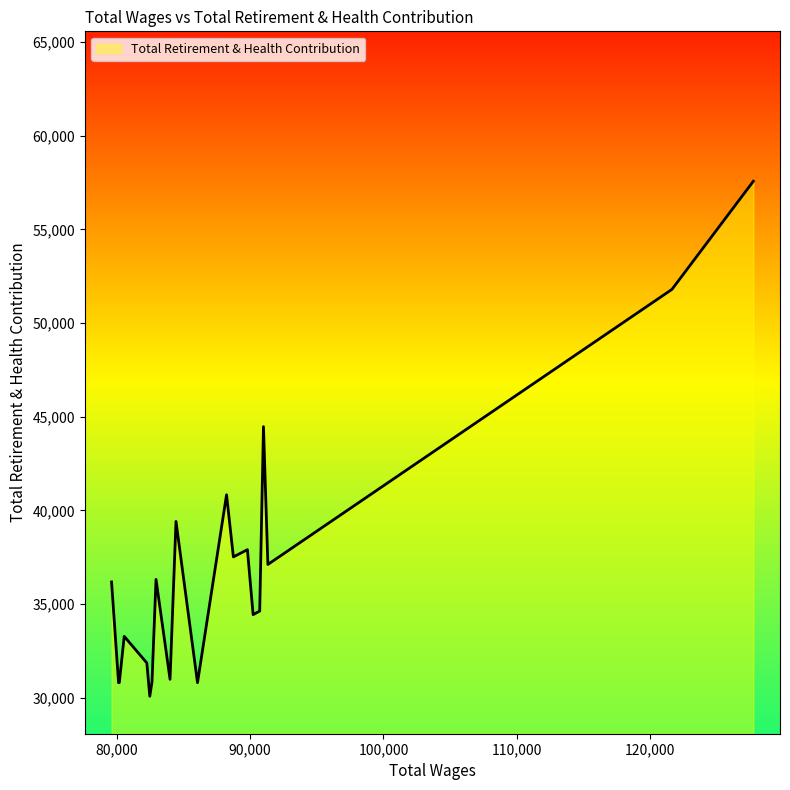

True or false: there are more than 2 points higher than both neighbors.

True